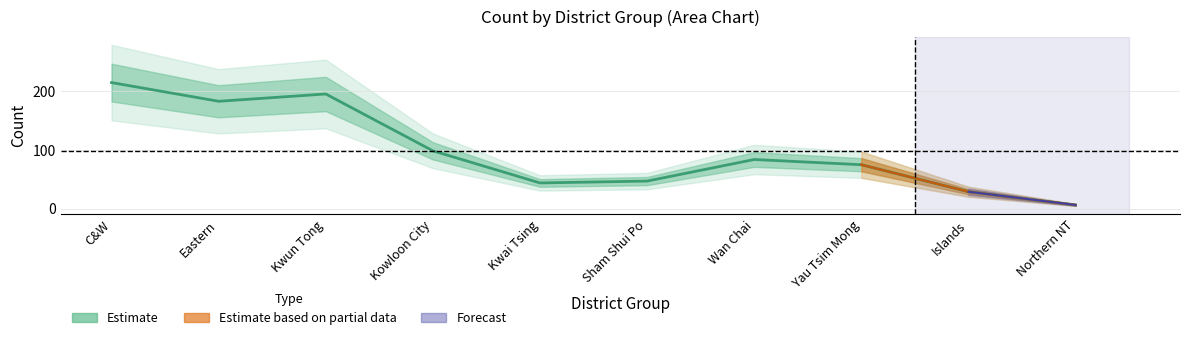

At which category does the data reach its first local peak?

Kwun Tong